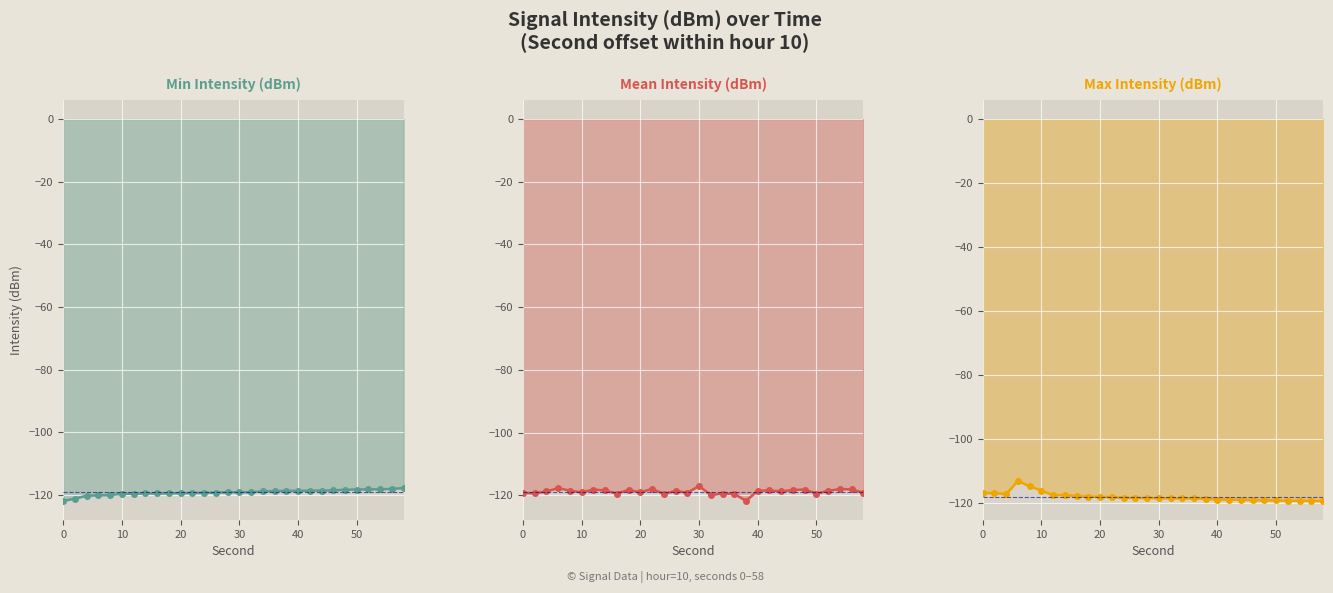

What is the difference between the second highest and minimum values in the Min Intensity (dBm) series?

3.8